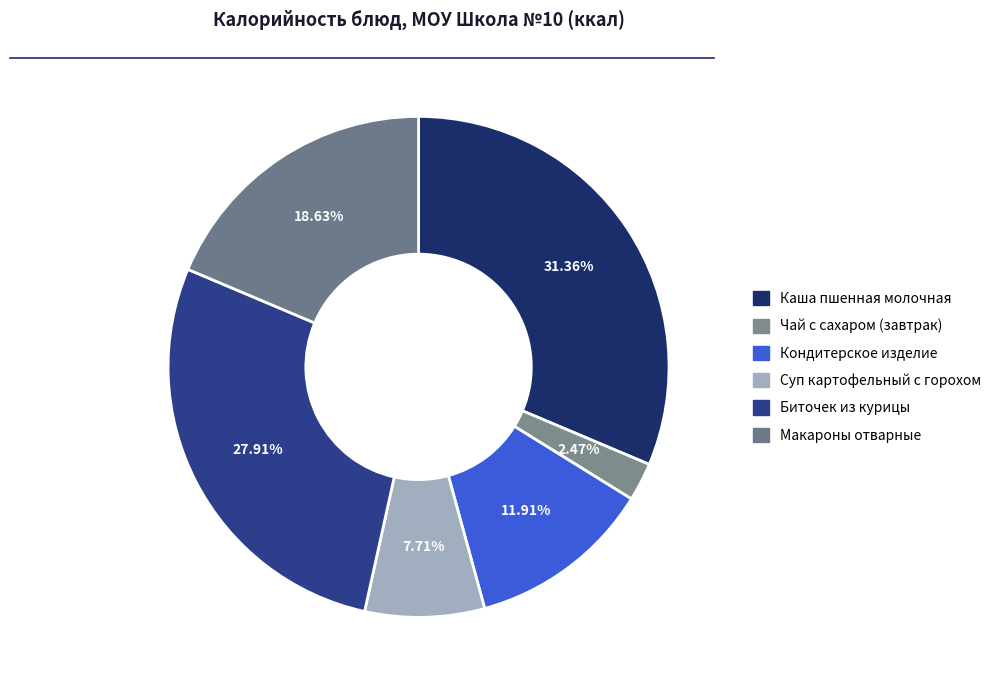

Which category has the smallest portion of the pie?

Чай с сахаром (завтрак)